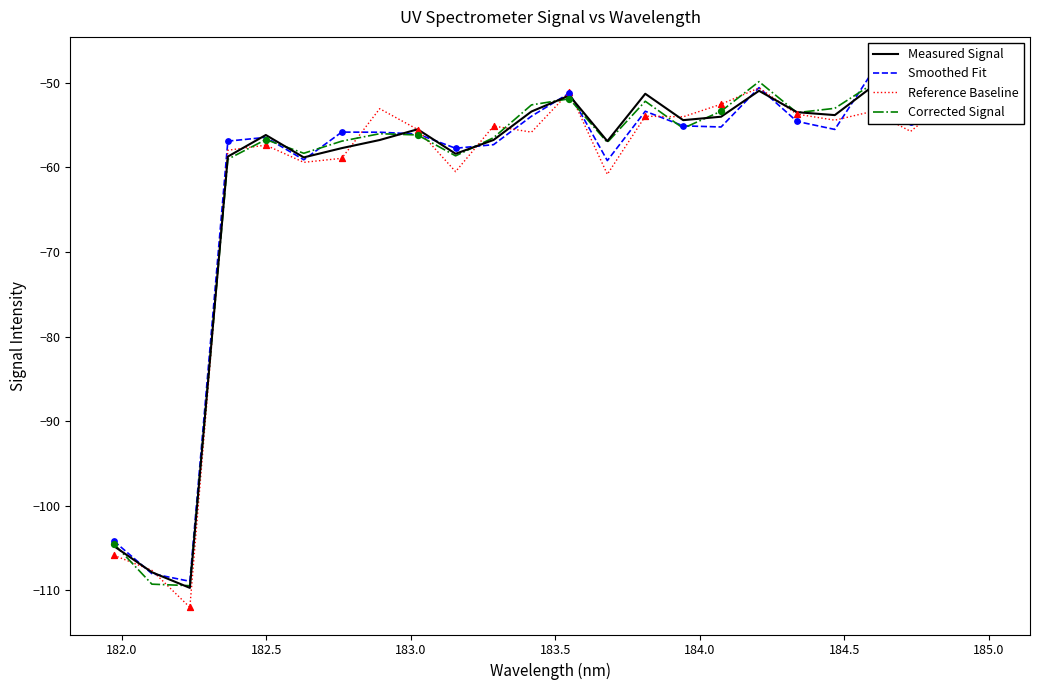

Which series has the widest spread of Y values?

Reference Baseline